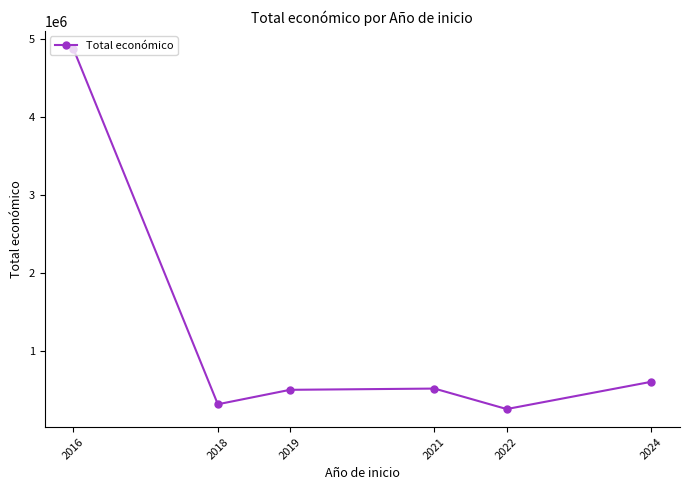

What is the maximum value shown in the chart?

4878860